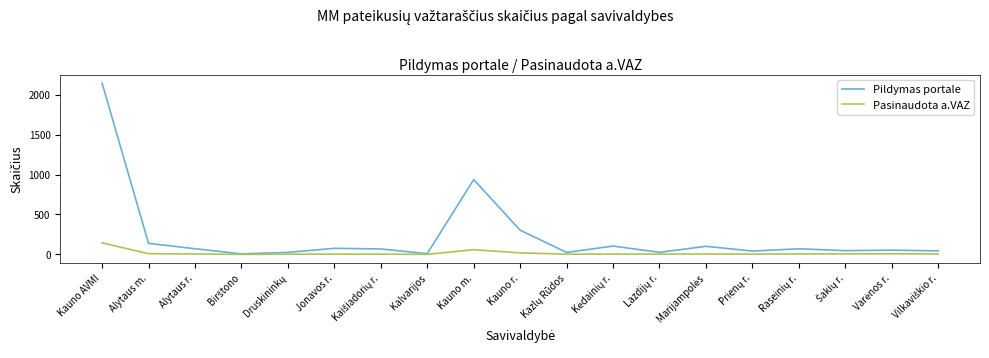

Where is Pildymas portale nearest to the value 1076?

Kauno m.